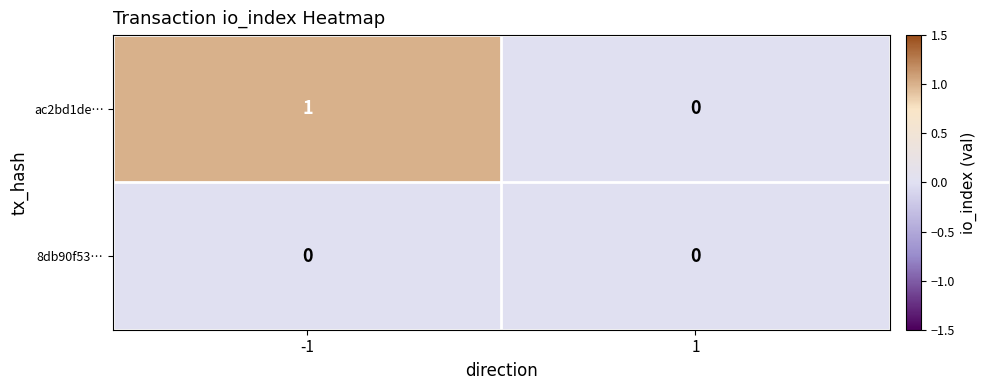

Which series has the widest spread of values?

ac2bd1de…